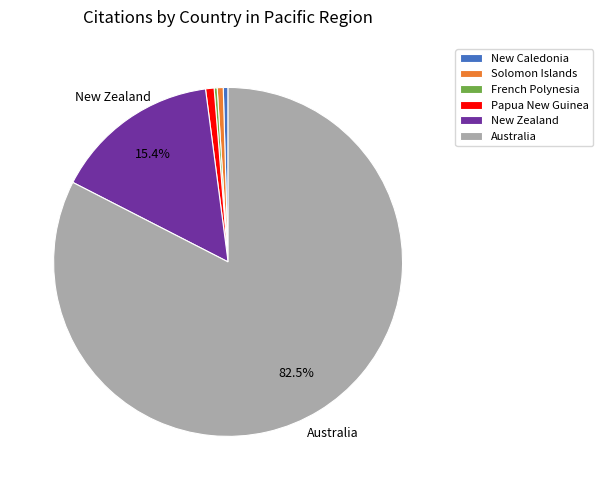

What is the largest slice in the pie chart?

Australia